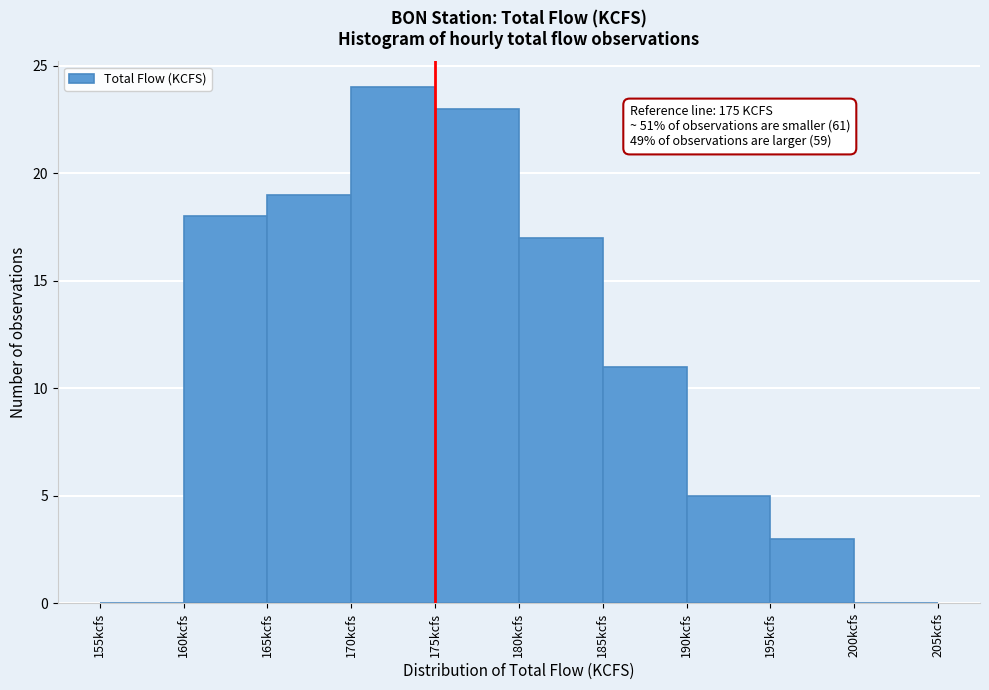

Over which range of the x-axis is the bar tallest?

170 to 175